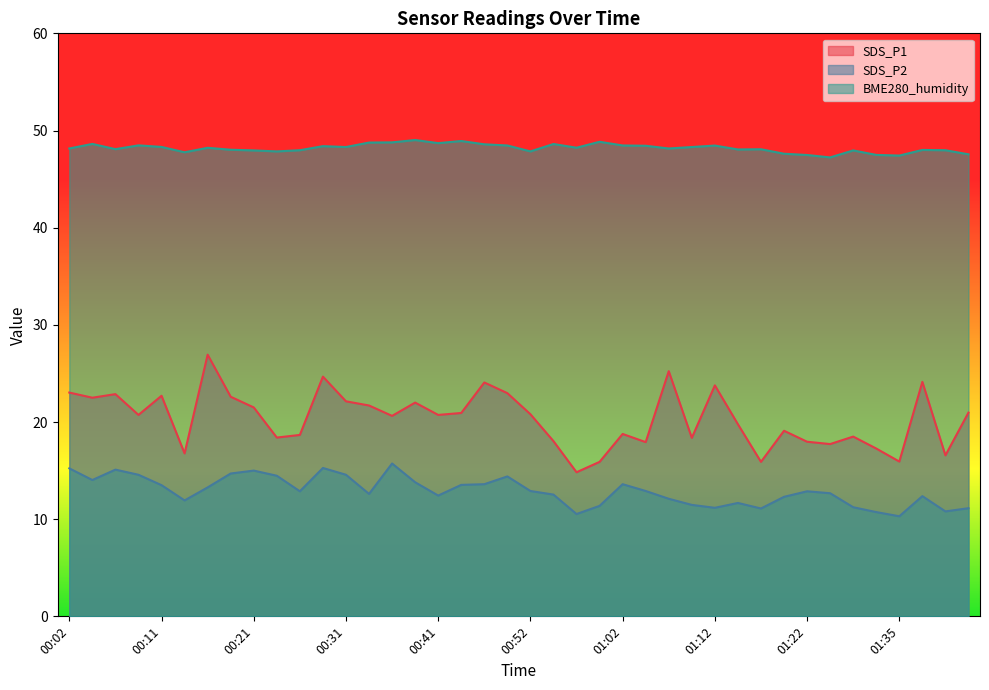

What is the label of the 18th point from the left?

00:43